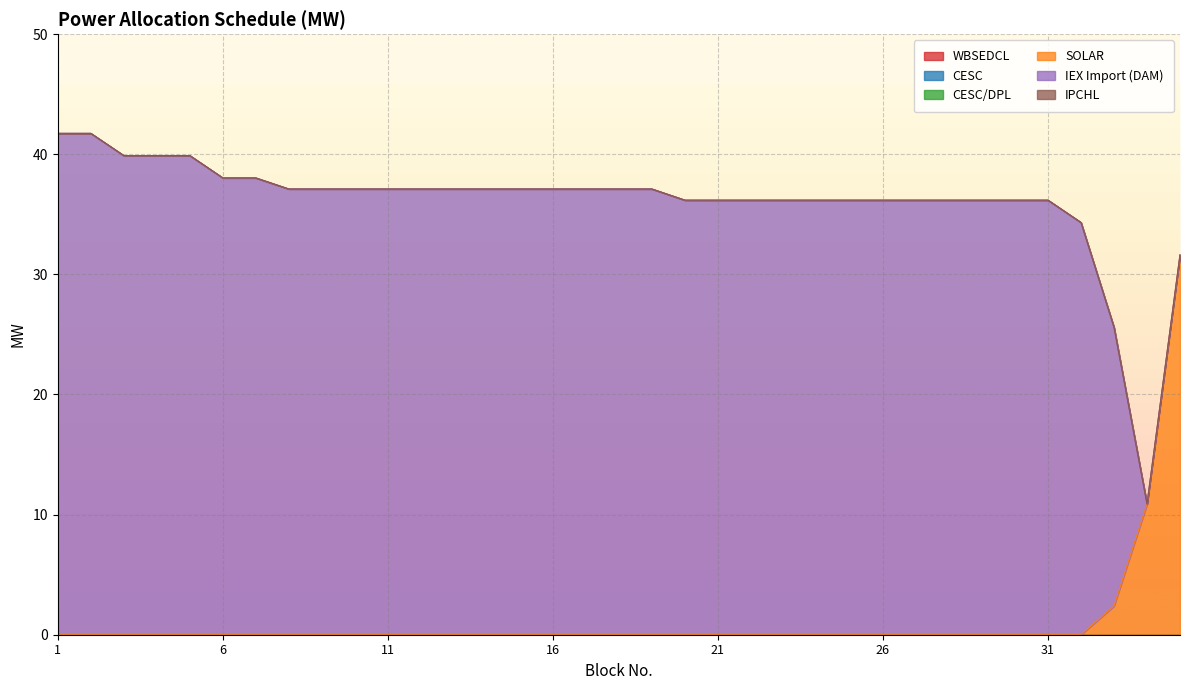

Between 23 and 17, which is larger?

23